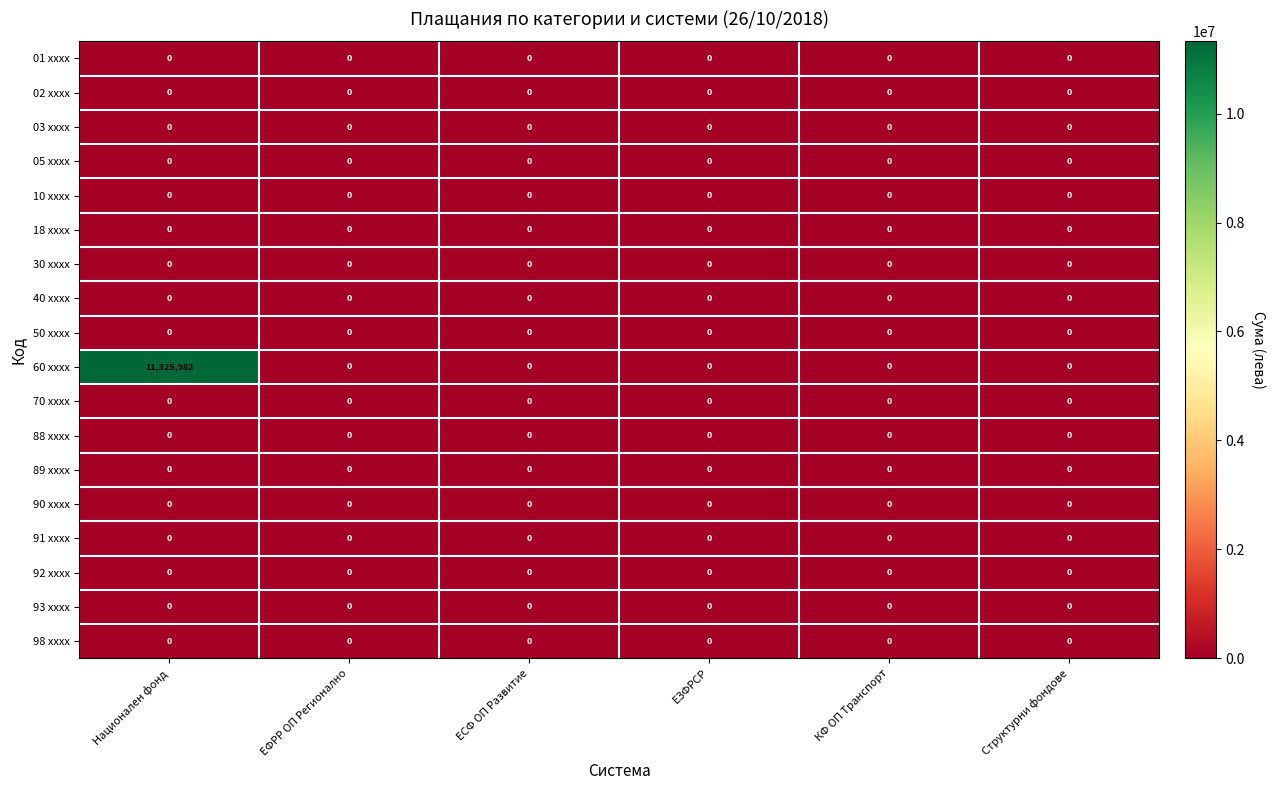

Which series changed the most between Национален фонд and ЕЗФРСР?

60 xxxx